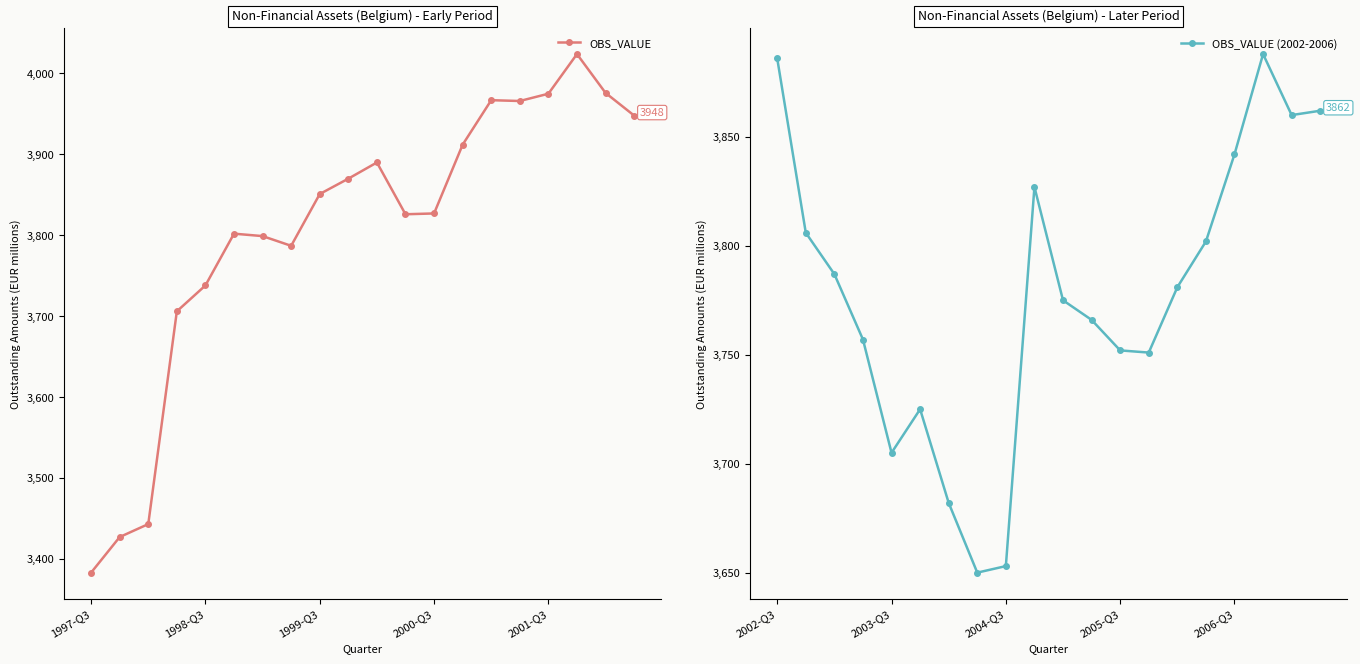

What is the maximum value for OBS_VALUE (2002-2006)?

3888